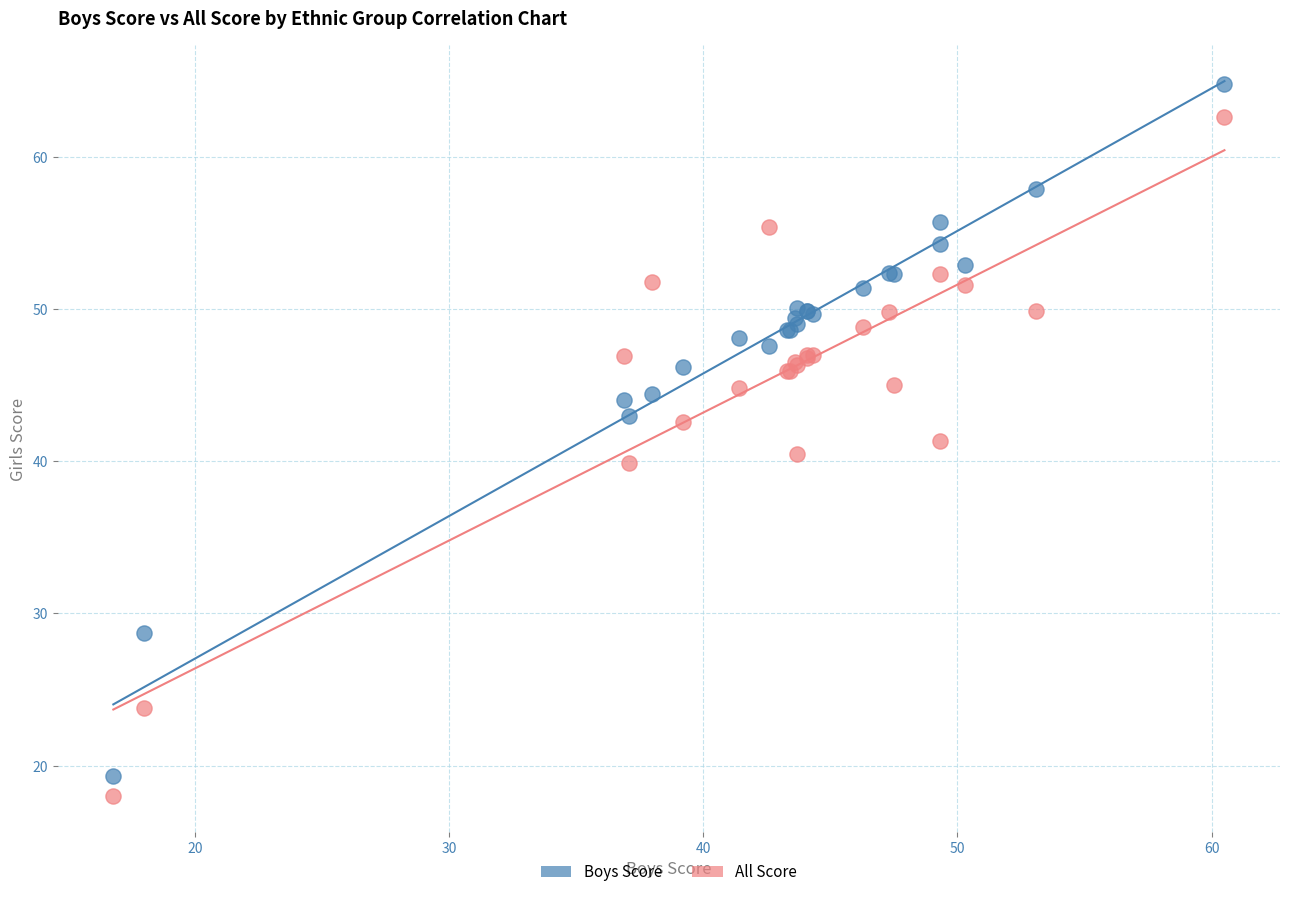

What is the X range (max minus min) for the scatter plot?

43.7